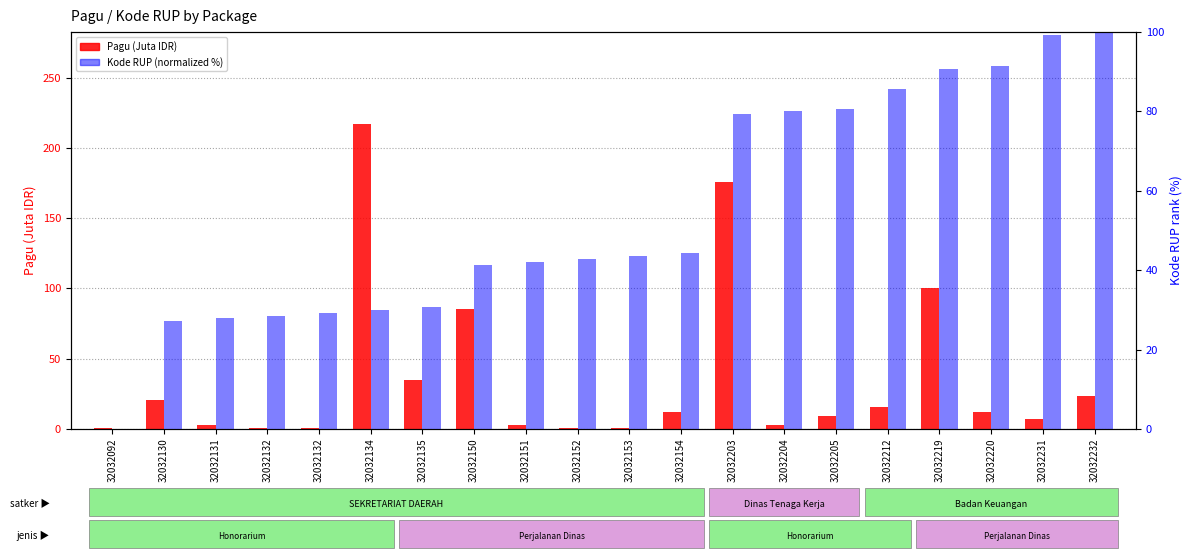

How many data points does each series have?

20